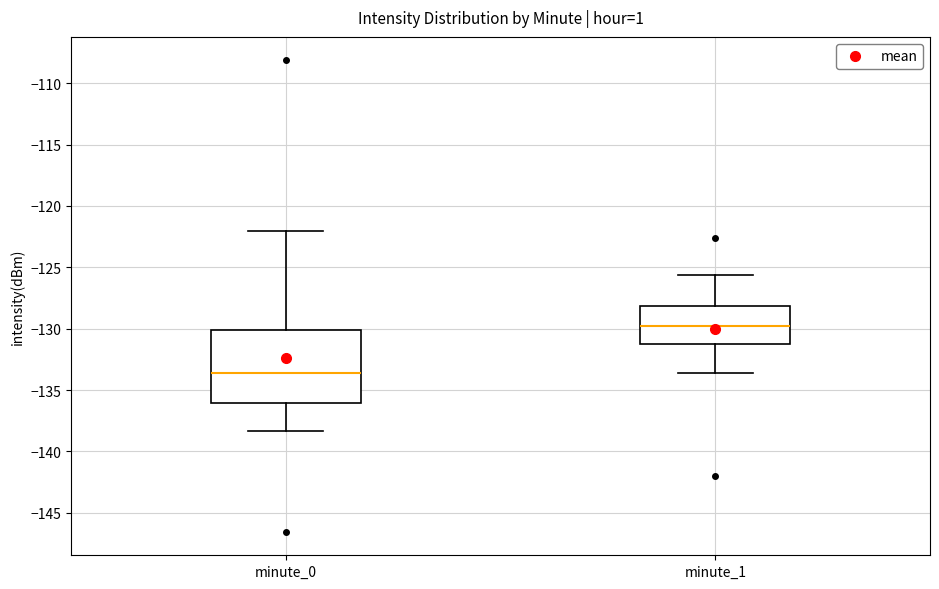

Comparing the boxes themselves (not the whiskers), which one is the tallest?

minute_0